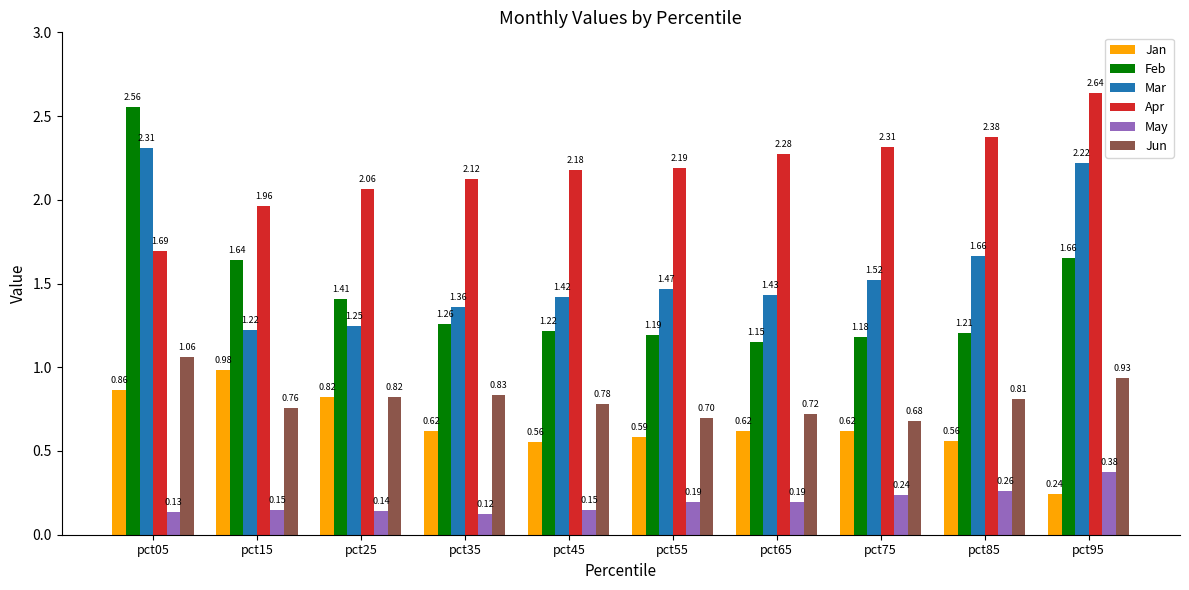

What is the minimum value for Jun?

0.7